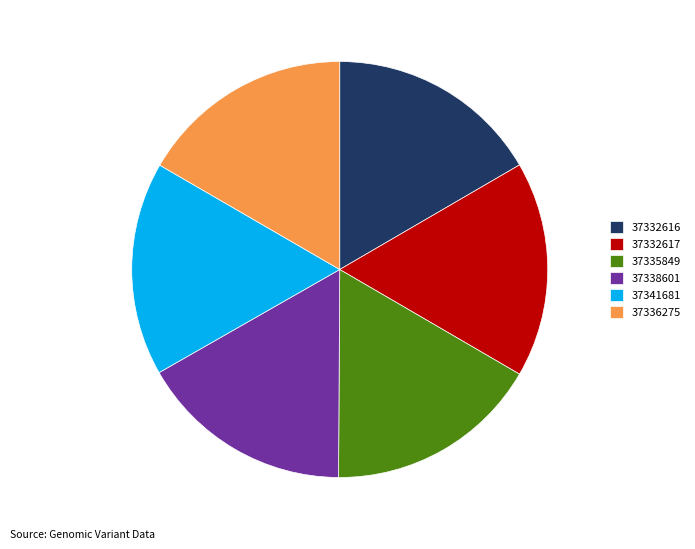

Does 37332616 account for over 50% of the chart?

No